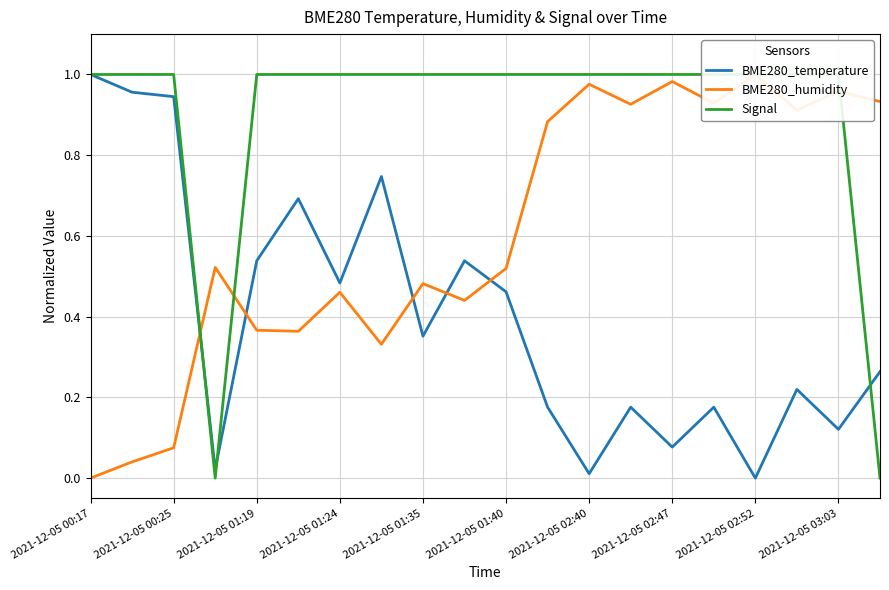

How many lines are shown in the chart?

3